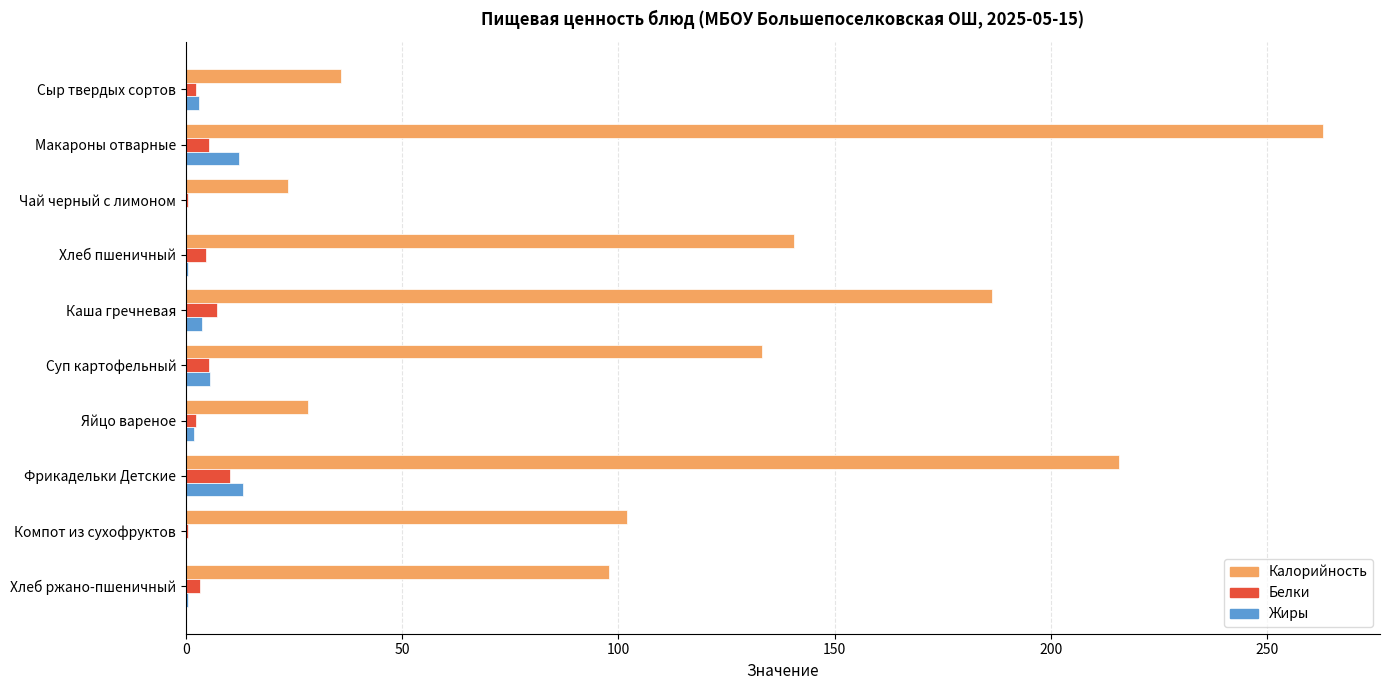

What is the maximum value shown in the chart?

262.9